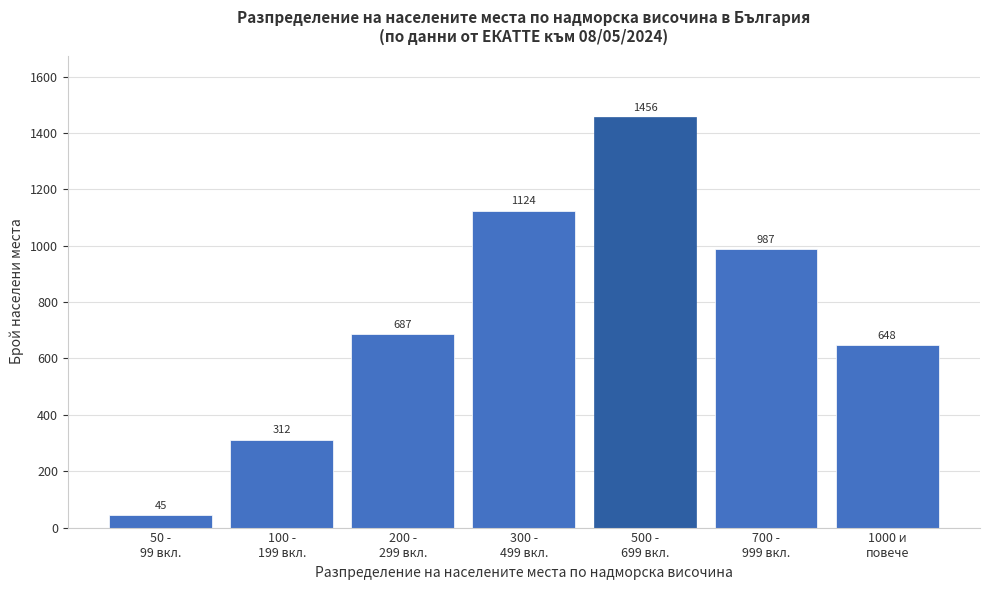

Reading right to left, list all the values displayed in this chart.

648	987	1456	1124	687	312	45